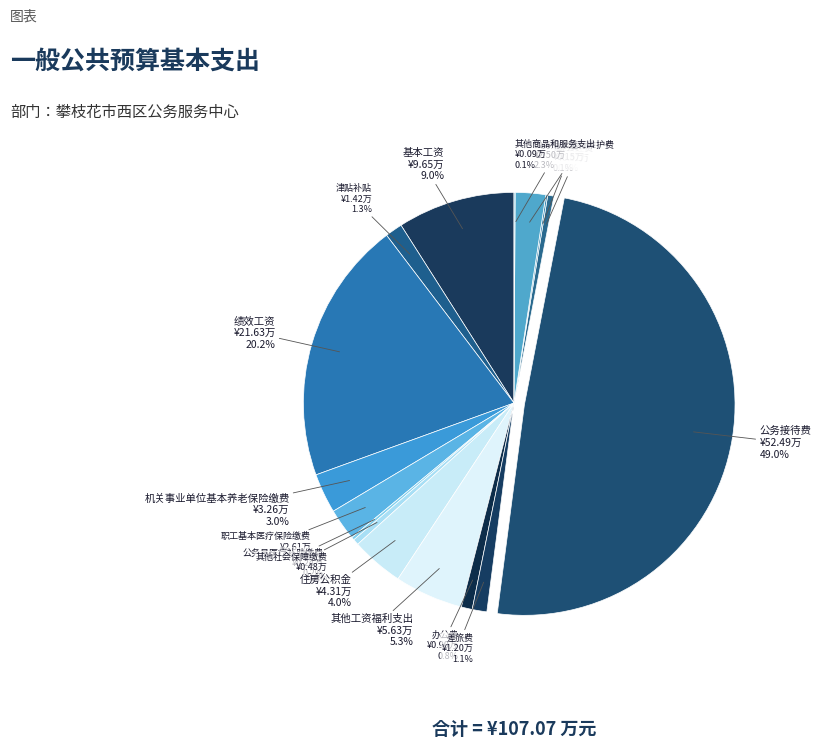

Does 津贴补贴 account for over 50% of the chart?

No